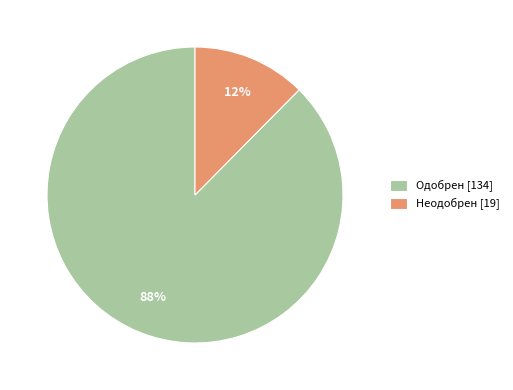

Which category has the smallest portion of the pie?

Неодобрен